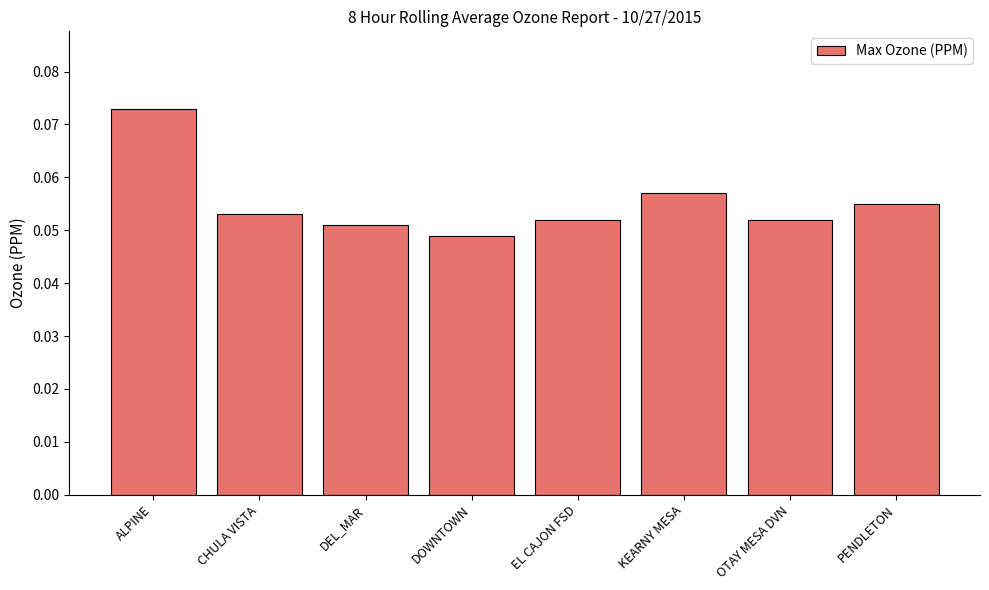

Is it true that the value at EL CAJON FSD is 0.0?

False